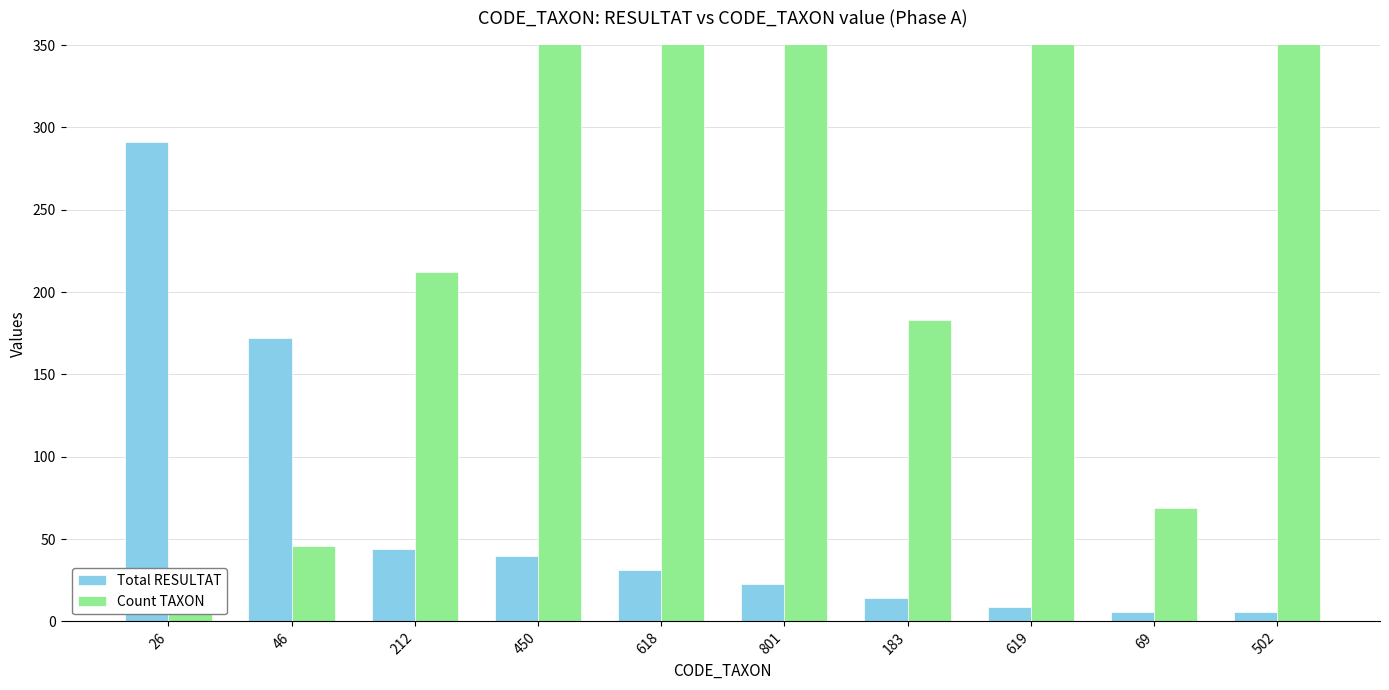

List the series in order of their overall mean, lowest first.

Total RESULTAT, Count TAXON